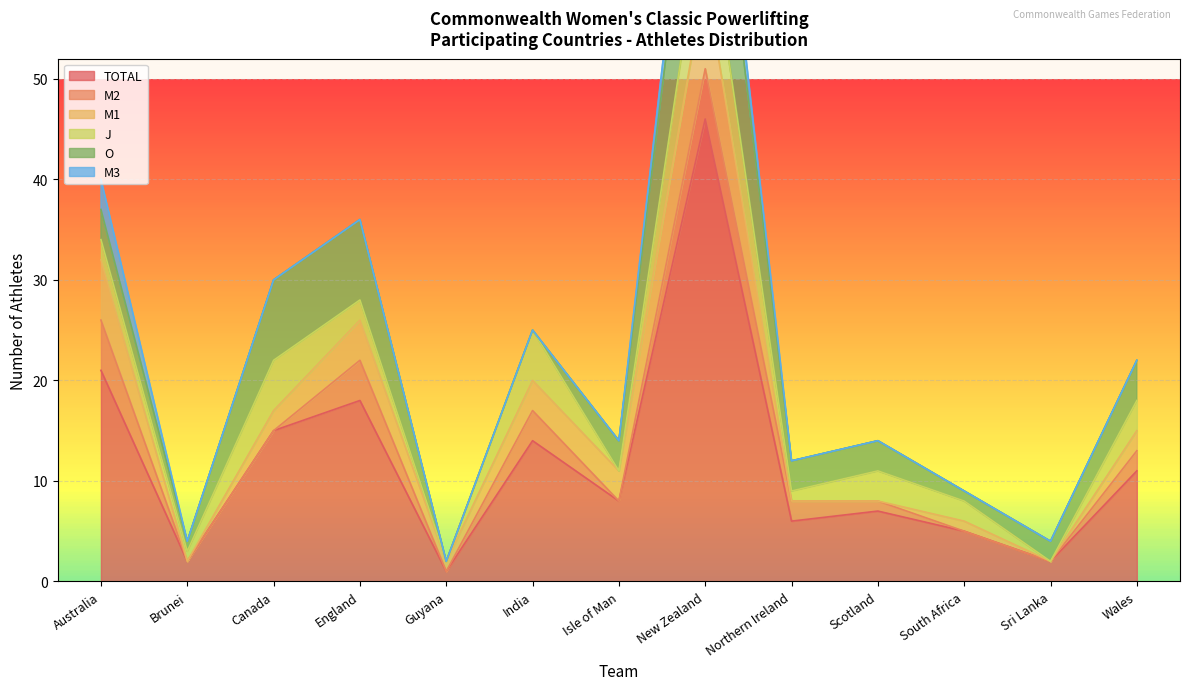

What is the total value across all series at Wales?

22